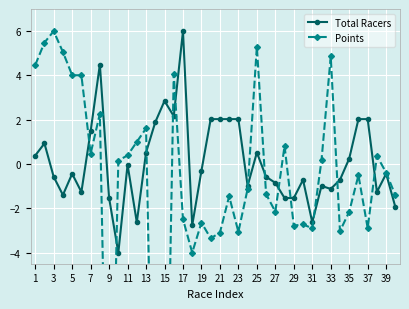

How many data points in Points are above 0?

18